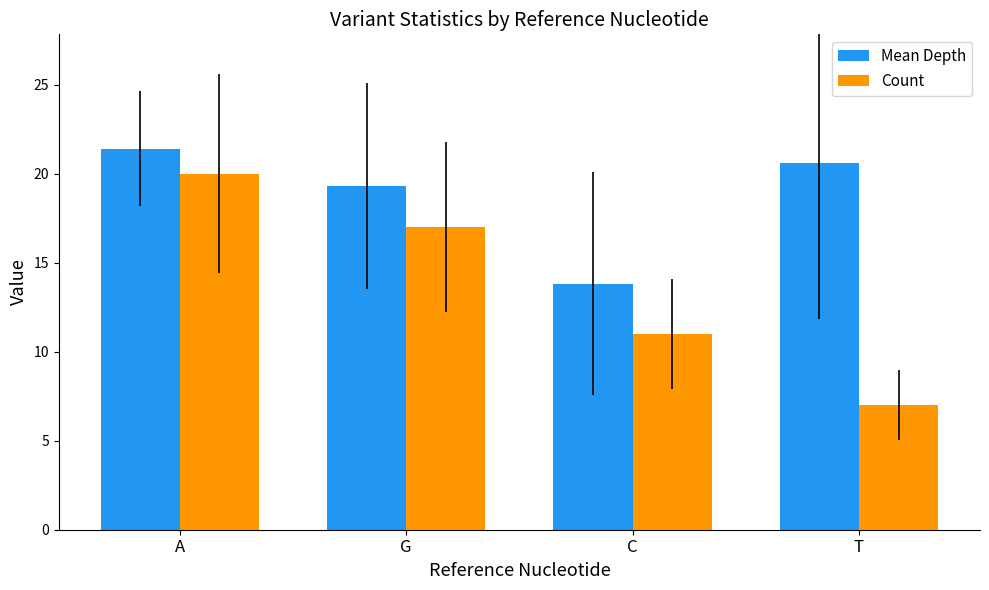

How many groups of bars are there?

4